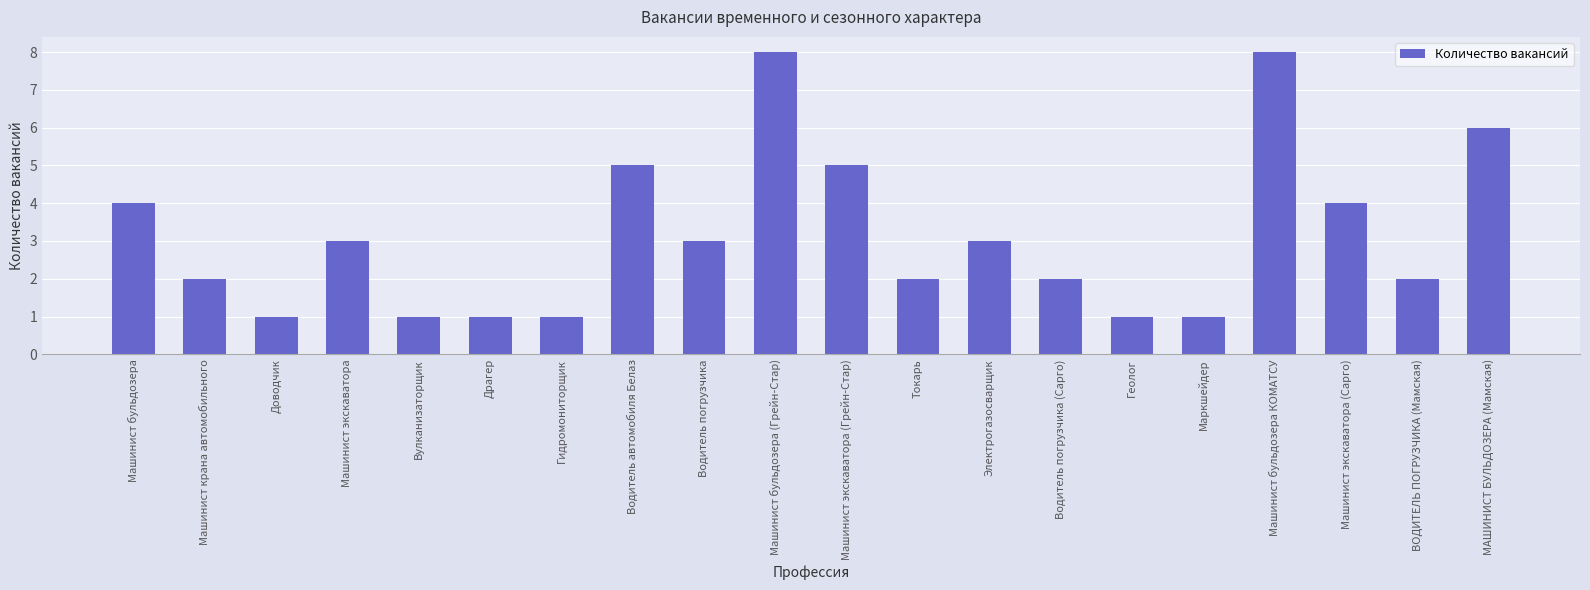

Reading left to right, list all the values displayed in this chart.

Машинист бульдозера=4	Машинист крана автомобильного=2	Доводчик=1	Машинист экскаватора=3	Вулканизаторщик=1	Драгер=1	Гидромониторщик=1	Водитель автомобиля Белаз=5	Водитель погрузчика=3	Машинист бульдозера (Грейн-Стар)=8	Машинист экскаватора (Грейн-Стар)=5	Токарь=2	Электрогазосварщик=3	Водитель погрузчика (Сарго)=2	Геолог=1	Маркшейдер=1	Машинист бульдозера КОМАТСУ=8	Машинист экскаватора (Сарго)=4	ВОДИТЕЛЬ ПОГРУЗЧИКА (Мамская)=2	МАШИНИСТ БУЛЬДОЗЕРА (Мамская)=6